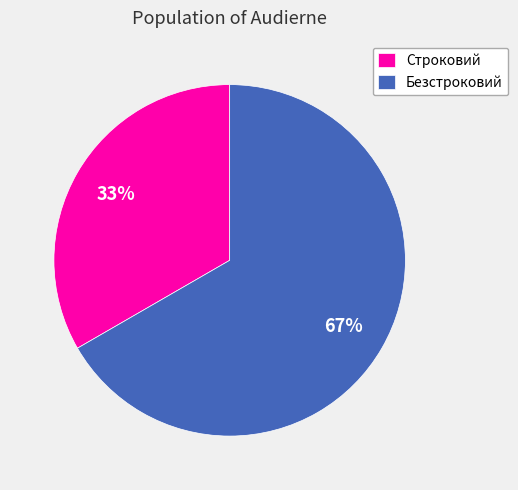

Do Строковий and Безстроковий together represent more than half of the pie?

Yes